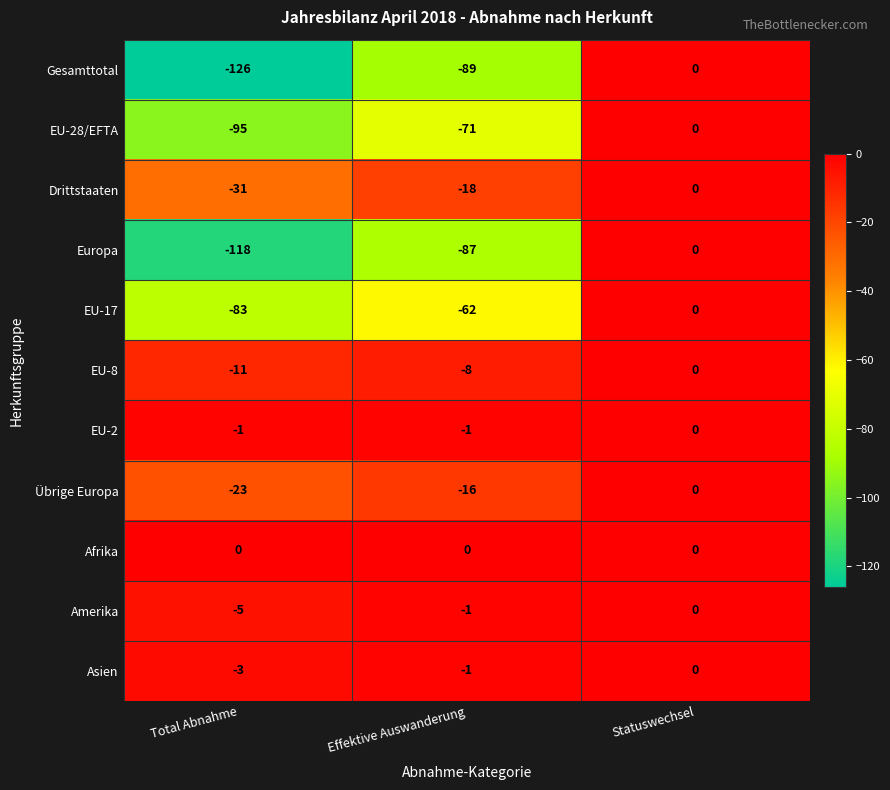

The value of Gesamttotal at Effektive Auswanderung is -89. True or false?

True